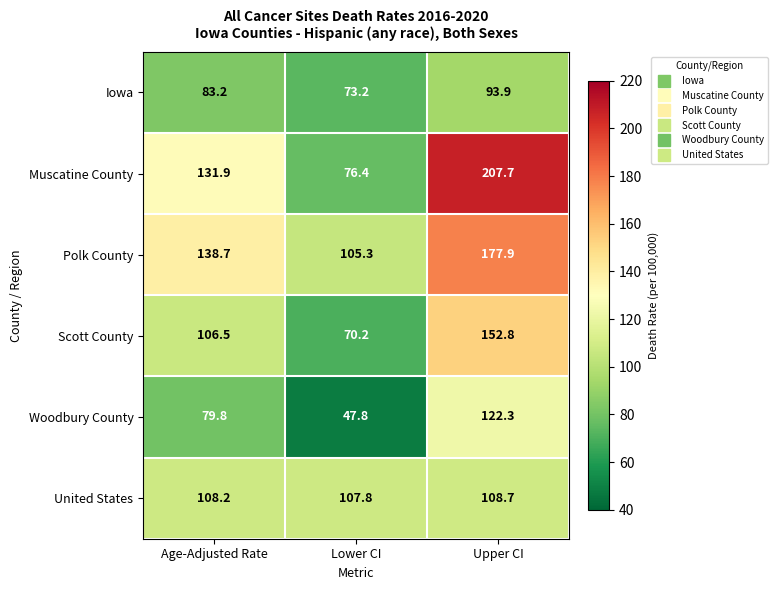

Is the value of Scott County at Lower CI greater than the value of United States at Lower CI?

No